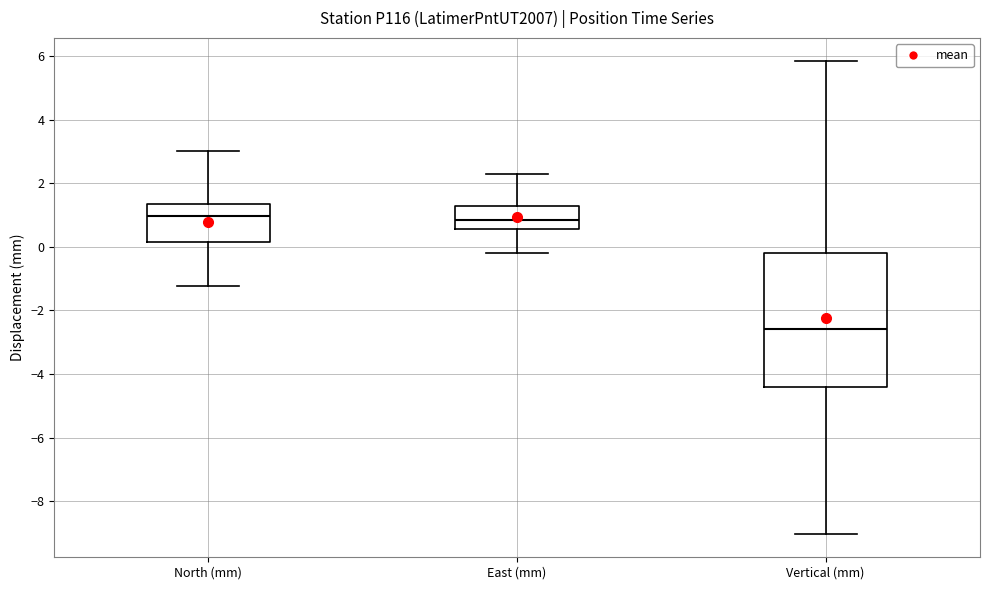

Comparing the boxes themselves (not the whiskers), which one is the tallest?

Vertical (mm)